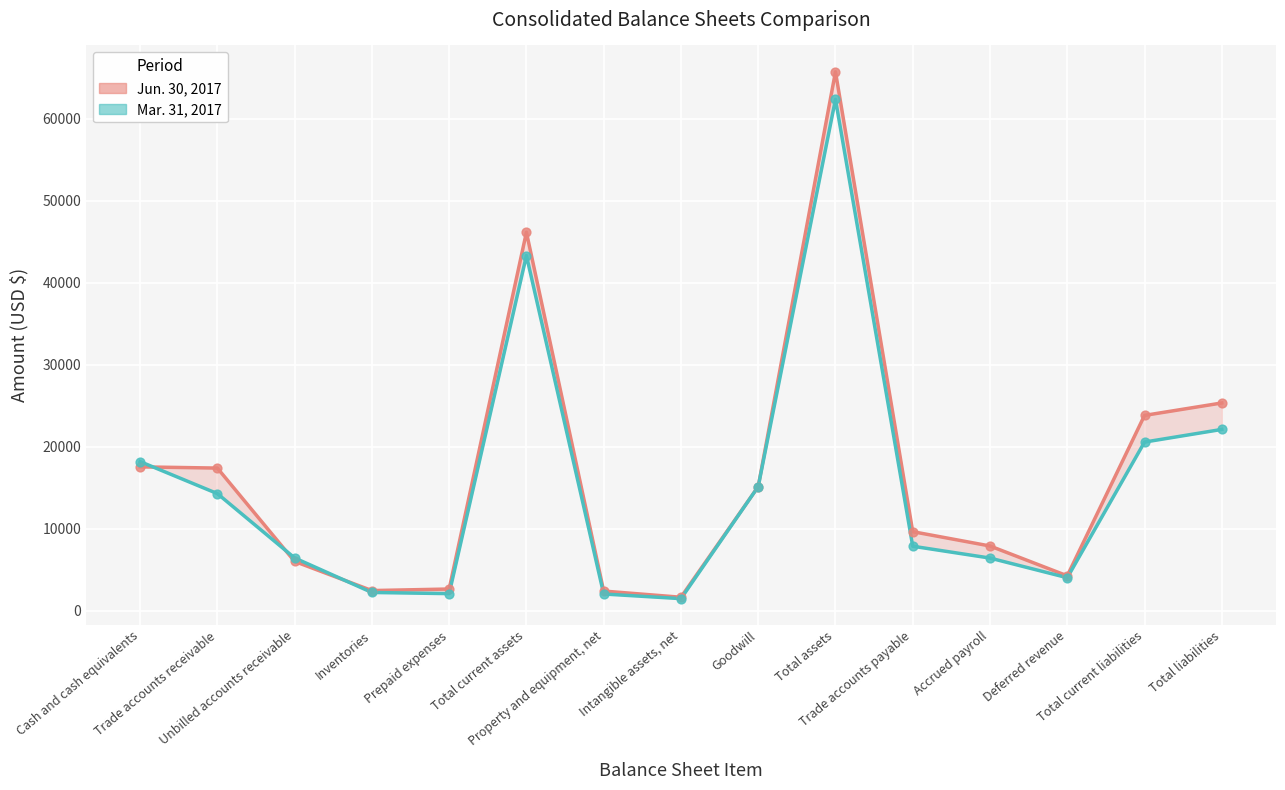

Which series reaches the maximum Y coordinate?

Jun. 30, 2017